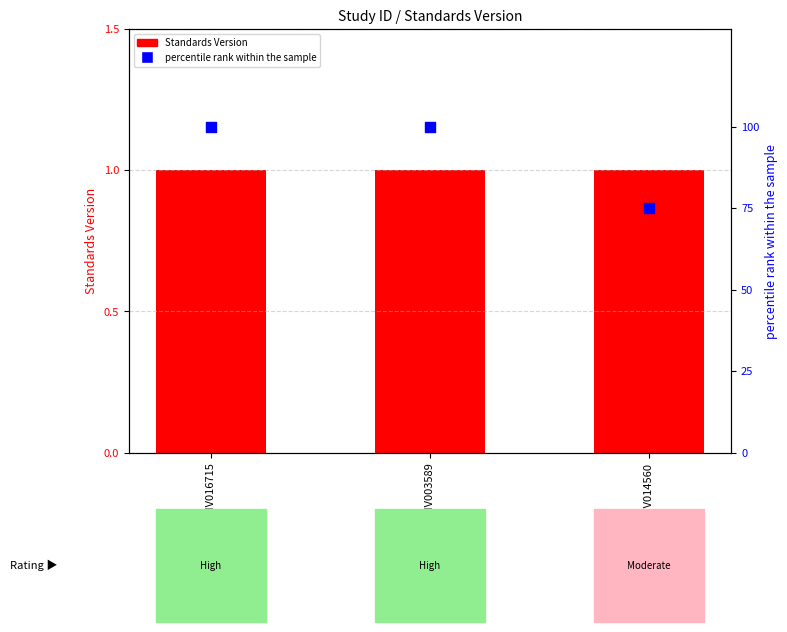

Which series has the widest spread of Y values?

percentile rank within the sample